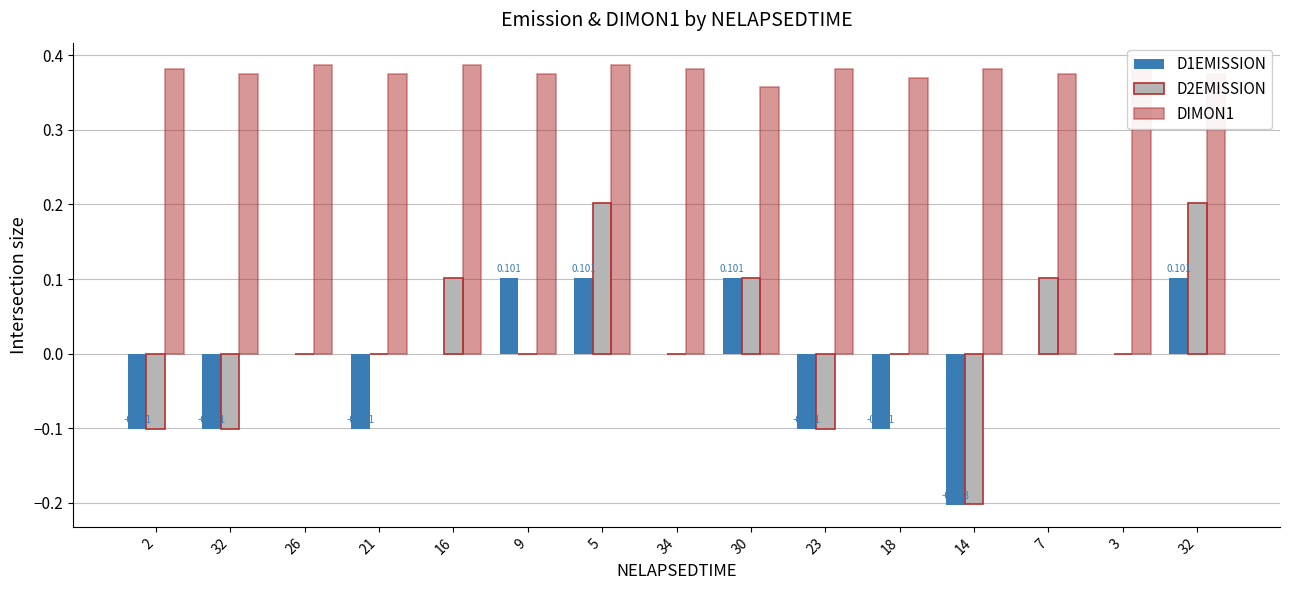

Where is D2EMISSION nearest to the value 0?

26